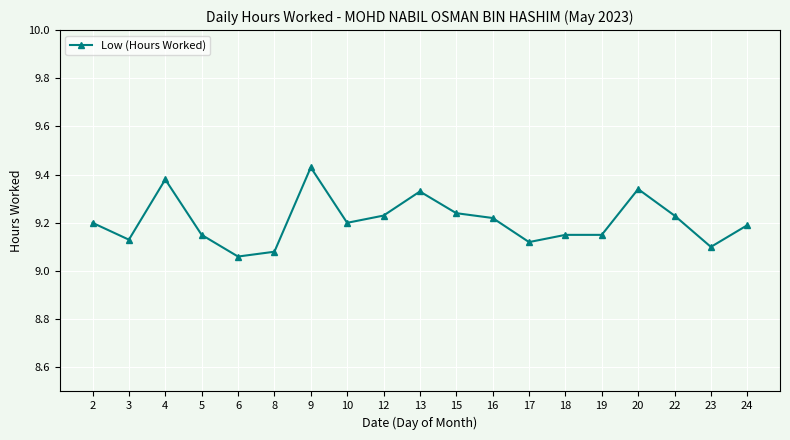

Between 16 and 4, which is larger?

4